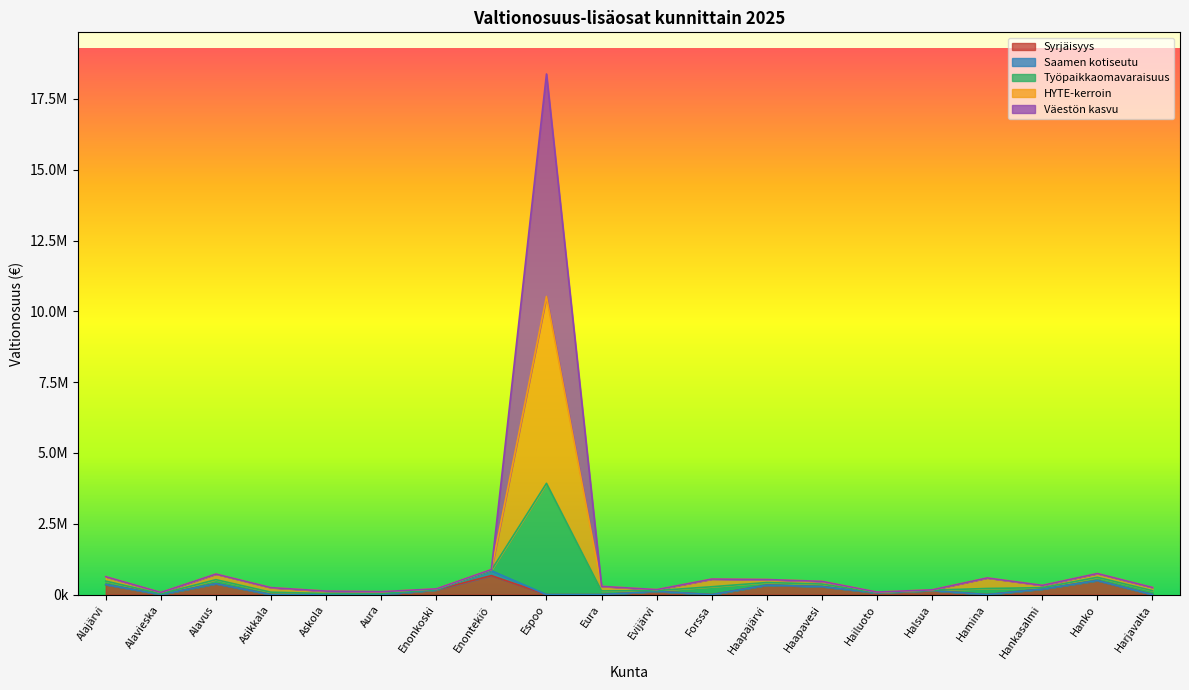

At which category is the sum across all series the highest?

Espoo